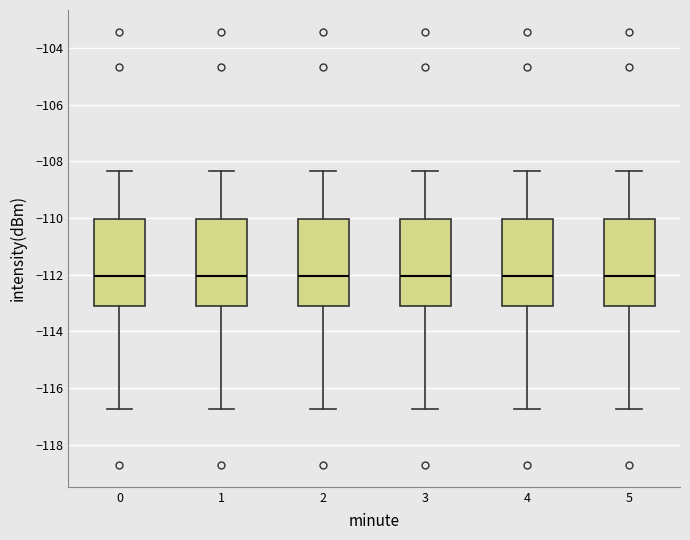

Reading left to right, read every box against the y-axis: the position of its median line, the range the box covers, and the ends of its whiskers. The values are not printed on the chart, so give them approximately, as read against the axis.

0: median -112.0, box -113.0 to -110.0, whiskers -116.8 to -108.4
1: median -112.0, box -113.0 to -110.0, whiskers -116.8 to -108.4
2: median -112.0, box -113.0 to -110.0, whiskers -116.8 to -108.4
3: median -112.0, box -113.0 to -110.0, whiskers -116.8 to -108.4
4: median -112.0, box -113.0 to -110.0, whiskers -116.8 to -108.4
5: median -112.0, box -113.0 to -110.0, whiskers -116.8 to -108.4